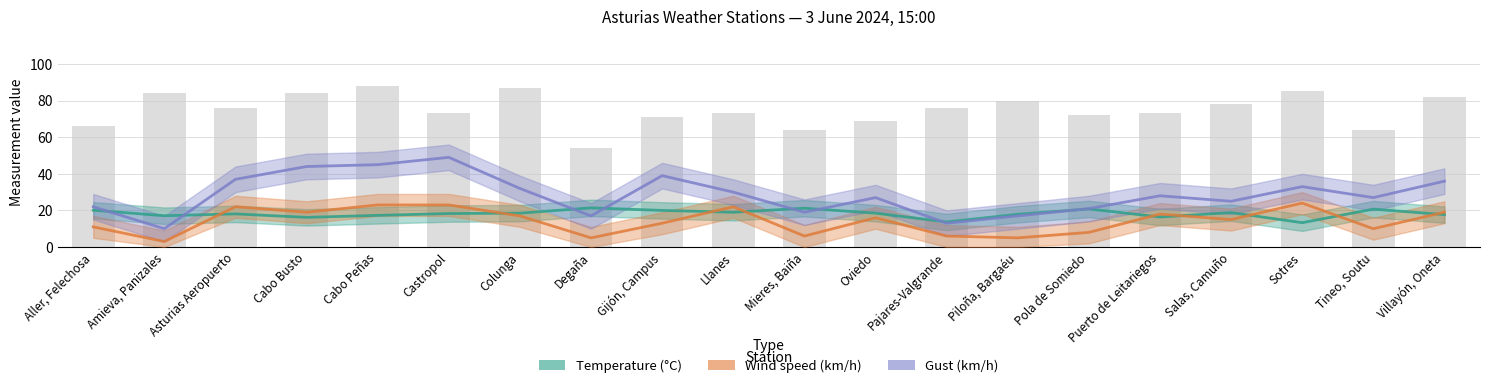

At which label is Temperature (°C) closest to 17?

Amieva, Panizales